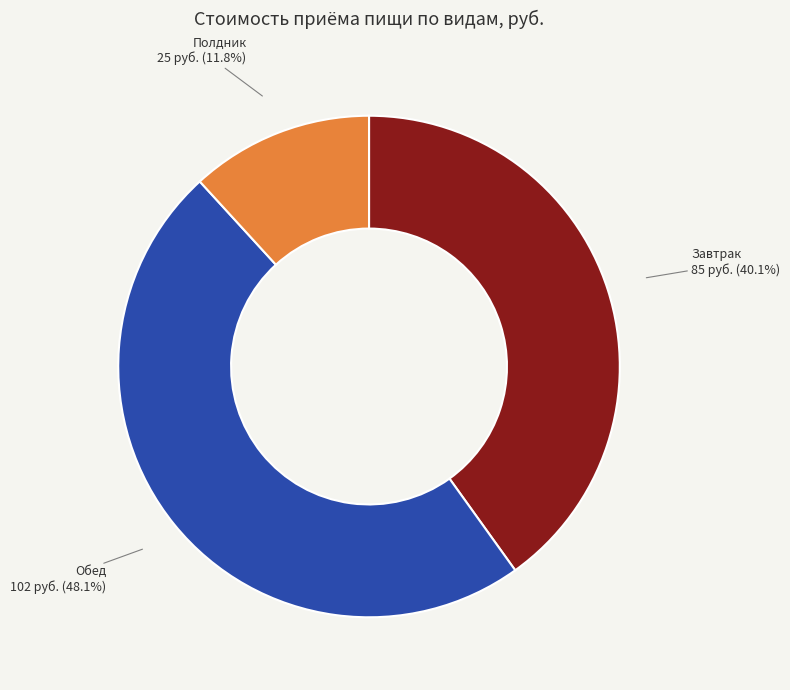

How many slices are in this pie chart?

3